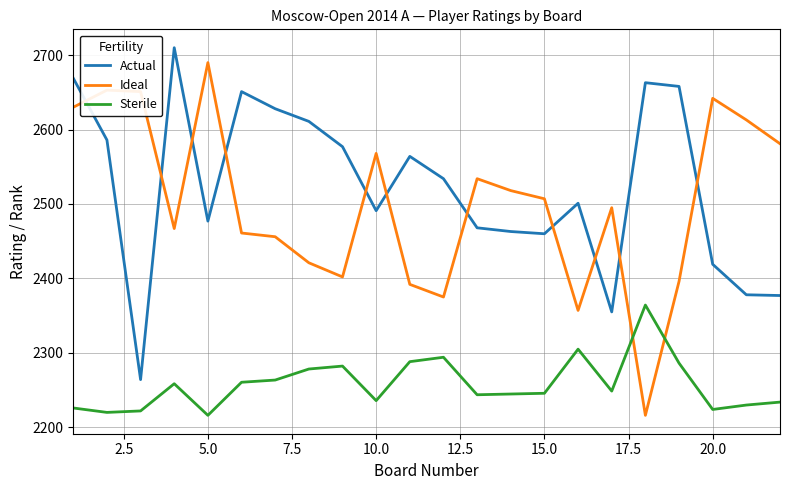

What is the lowest value of the Ideal series?

2216.0